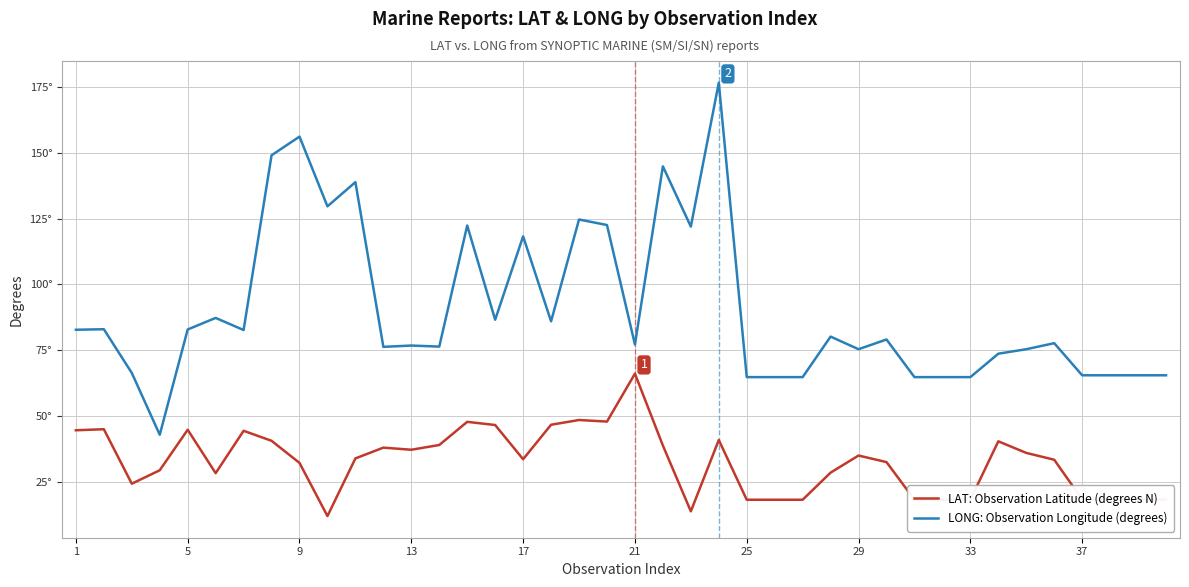

Does the chart display data point markers on the line(s)?

No